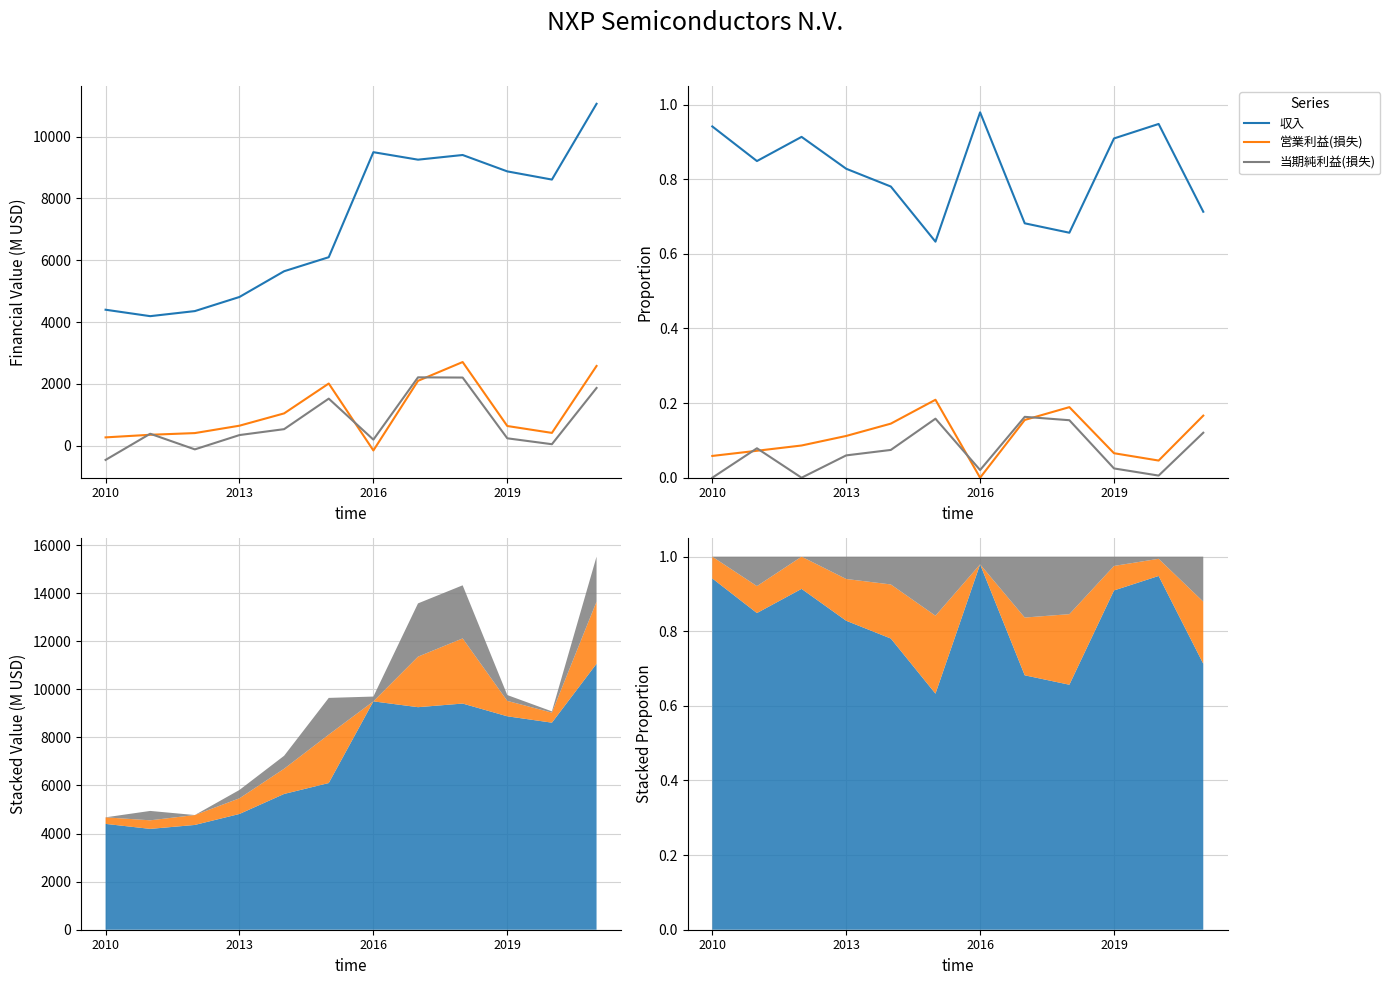

Which has a higher value, 2013 or 7?

2013